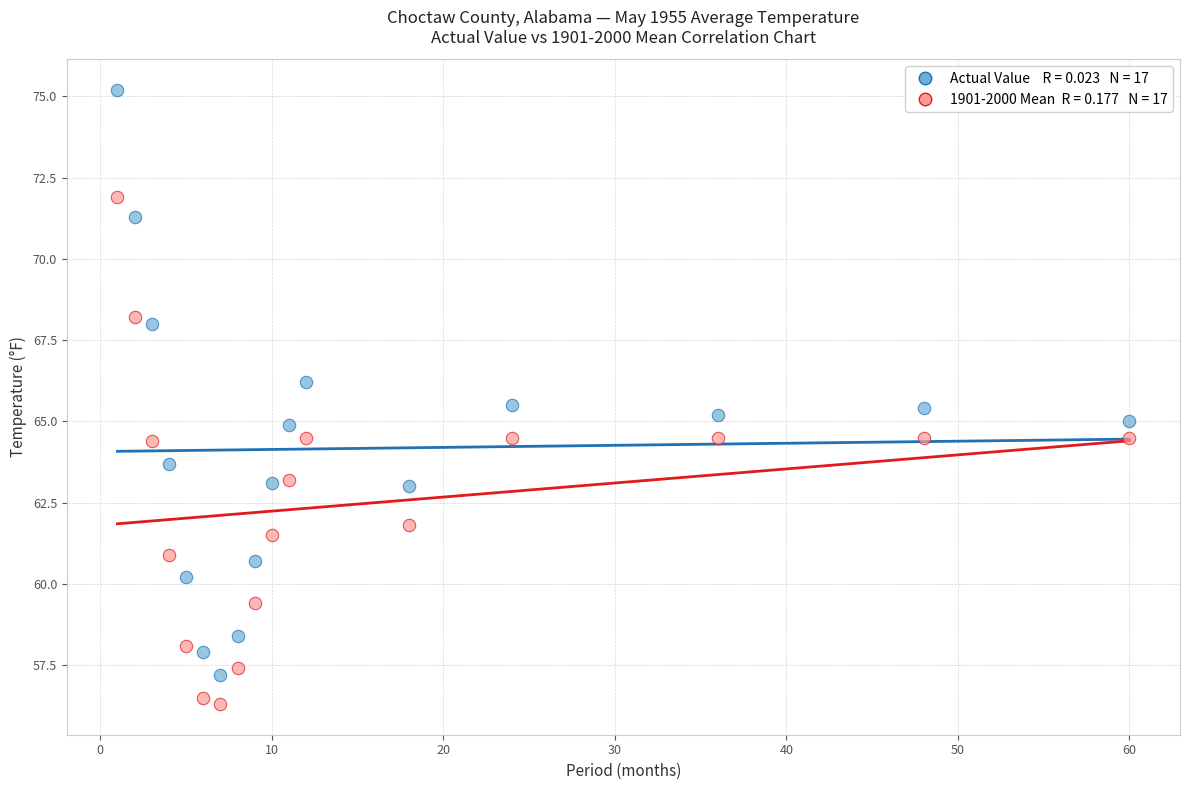

Across all data points, what is the range of Y values (max minus min)?

18.9